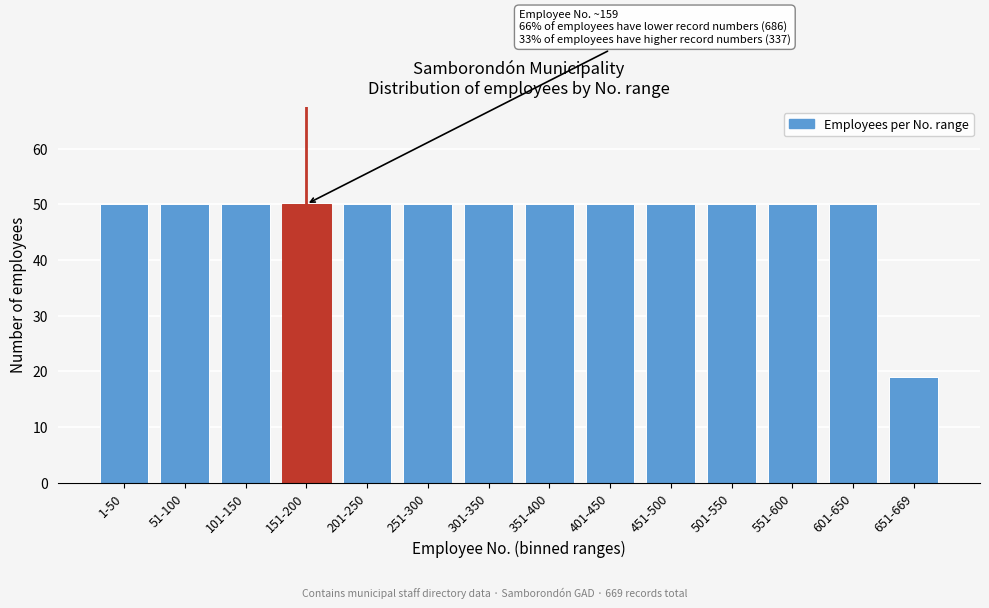

Reading left to right, transcribe all the data shown in this chart.

50	50	50	50	50	50	50	50	50	50	50	50	50	19